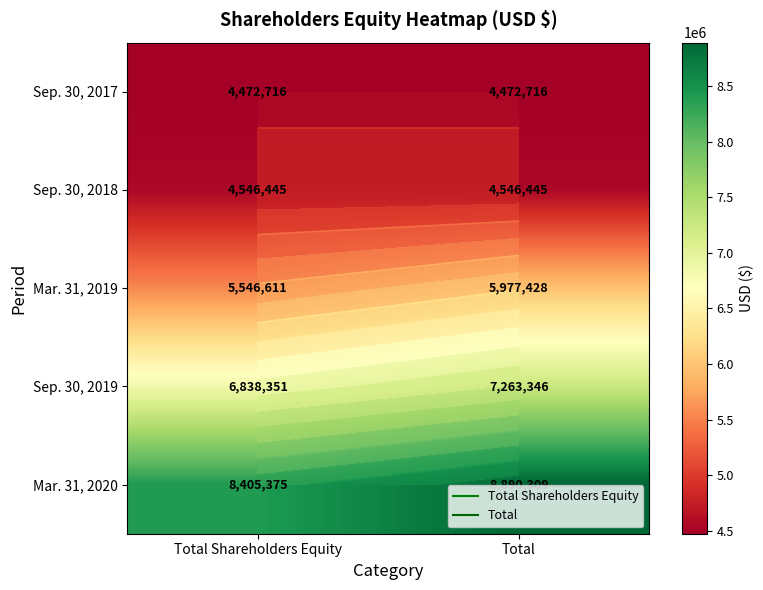

Which label corresponds to the largest value in the chart?

Total